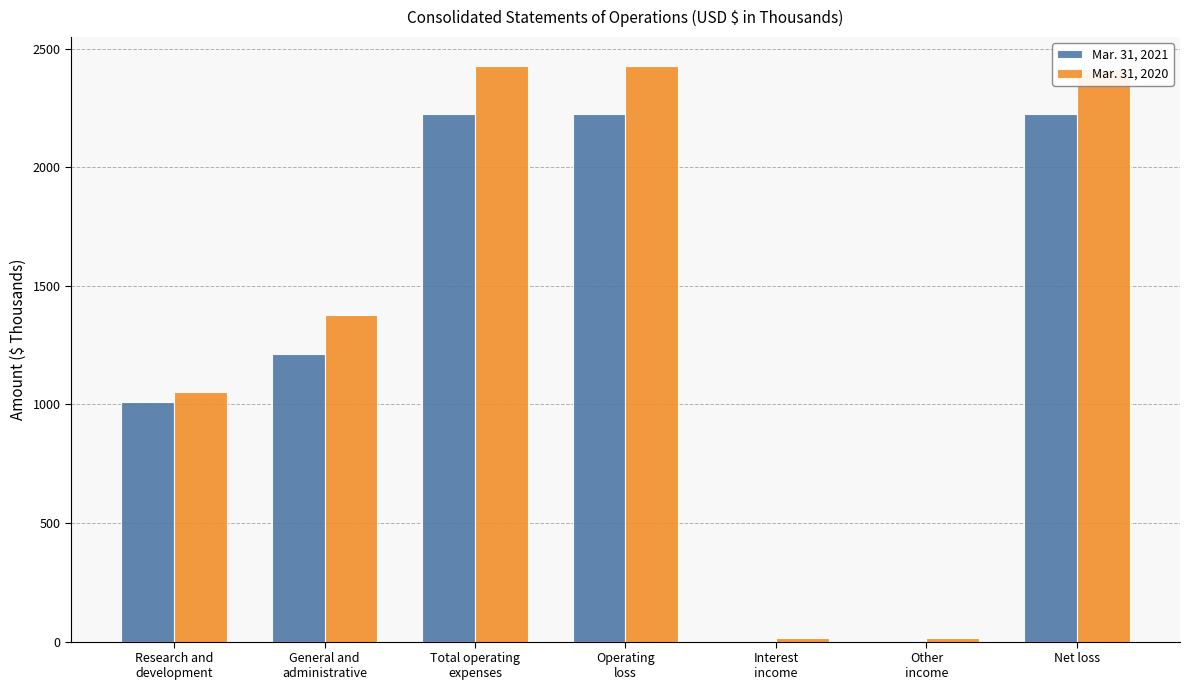

What is the greatest value displayed?

2428